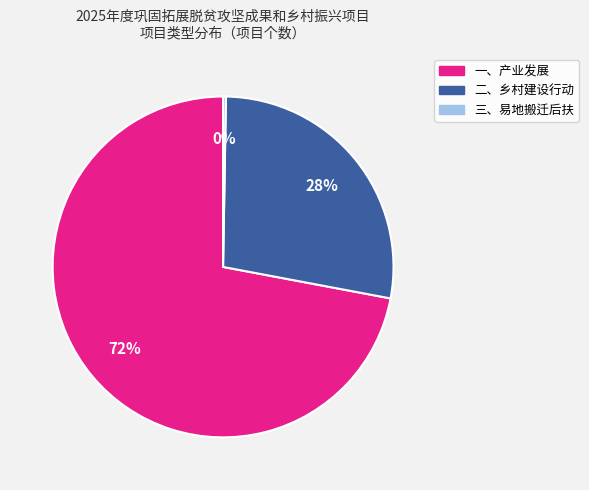

To the nearest percent, what is the difference between the 一、产业发展 and 二、乡村建设行动 slice percentages?

44%